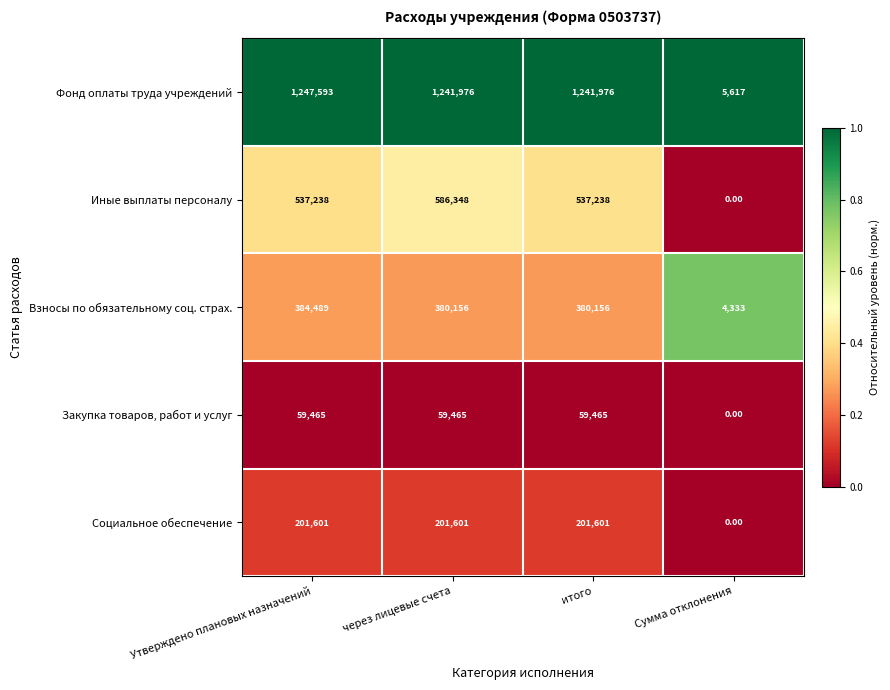

What is the difference between the maximum and minimum values in the Закупка товаров, работ и услуг series?

59465